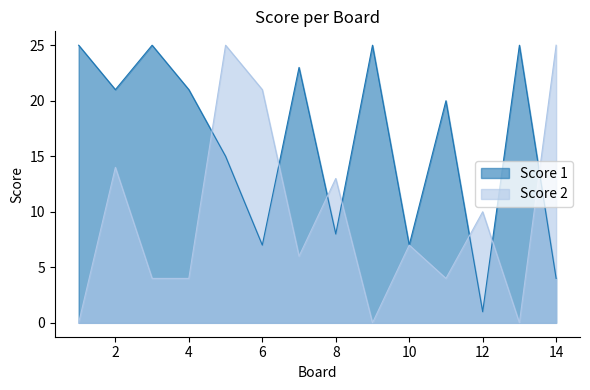

Where do Score 1 and Score 2 first cross each other?

4 and 5